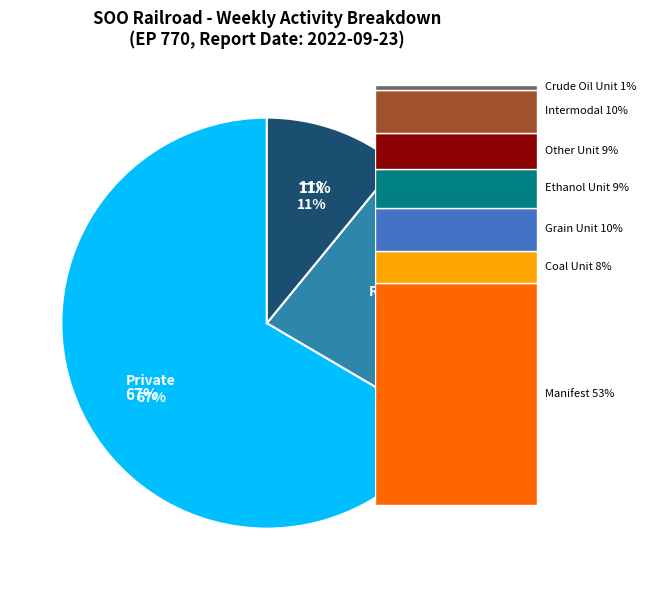

Which slice is the largest?

Private Car Miles